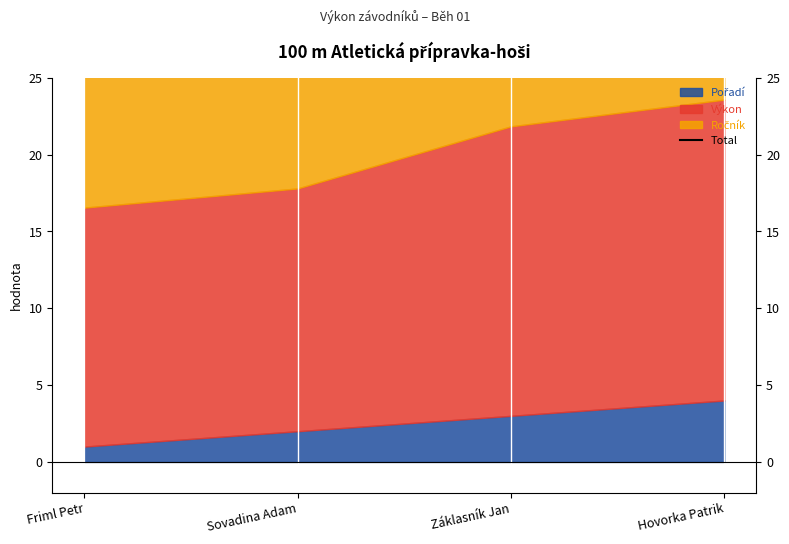

Which has a higher value, Friml Petr or Sovadina Adam?

Sovadina Adam